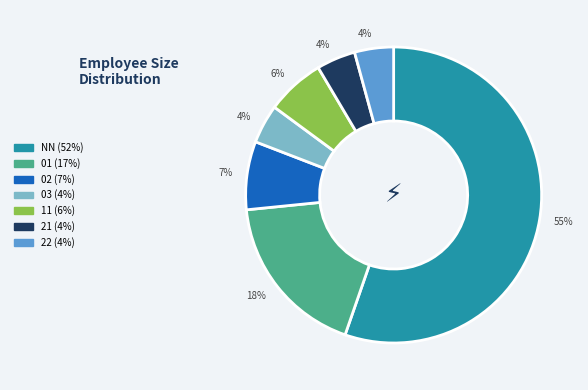

Is there any slice that represents more than half of the pie?

Yes